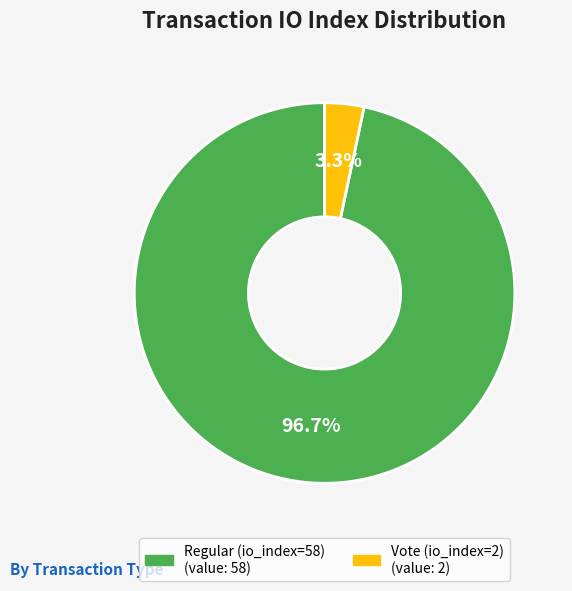

How many slices are in this pie chart?

2